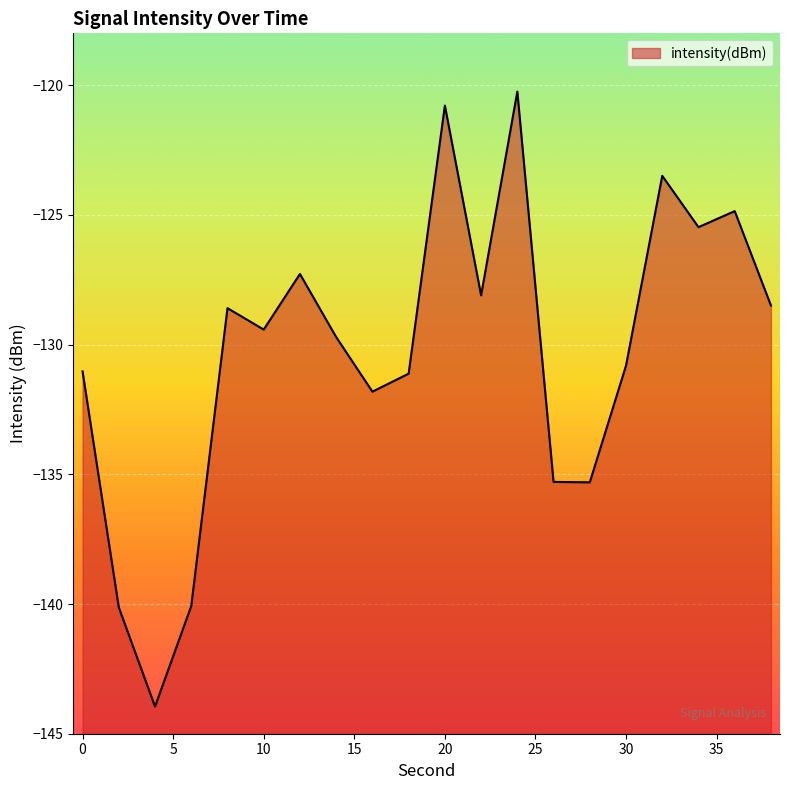

What is the maximum value shown in the chart?

-120.2